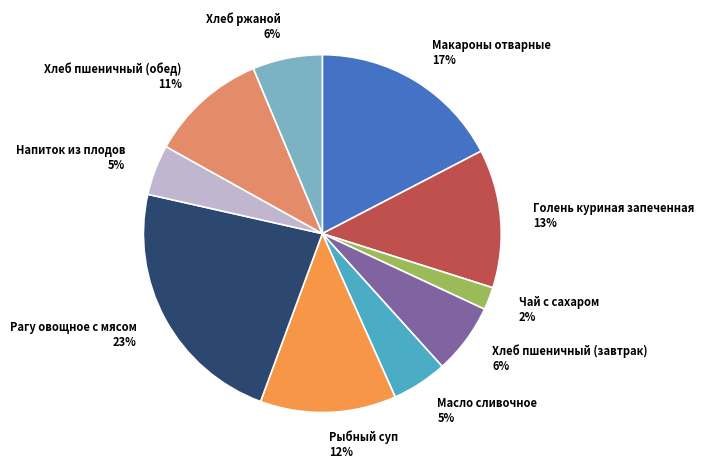

Approximately how many times larger is the value at Макароны отварные compared to Хлеб ржаной?

2.8